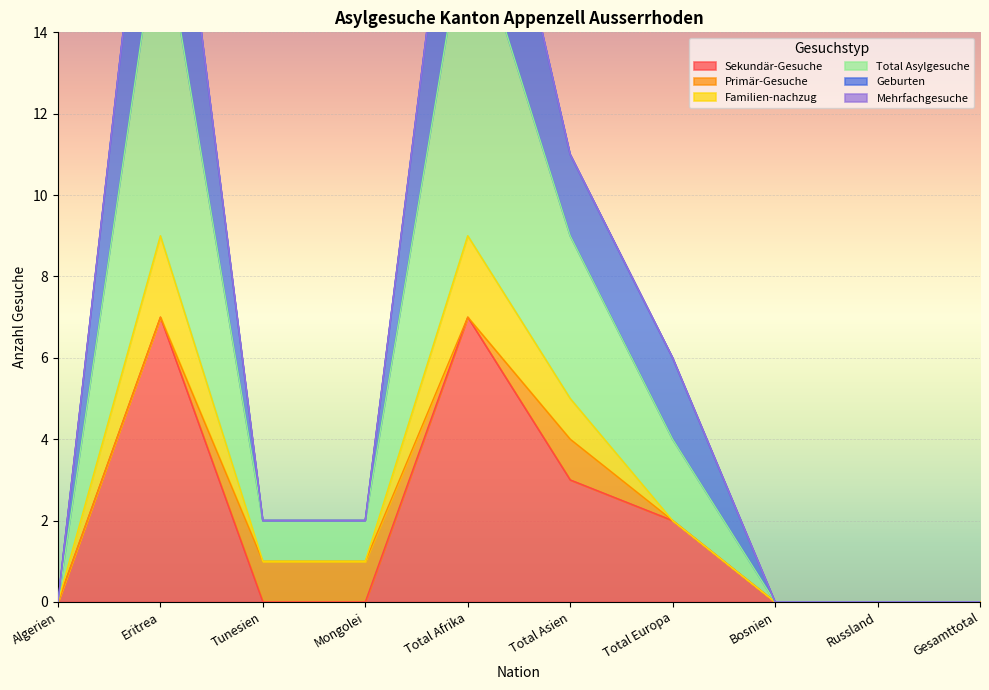

What is the label of the 3rd point from the left?

Tunesien